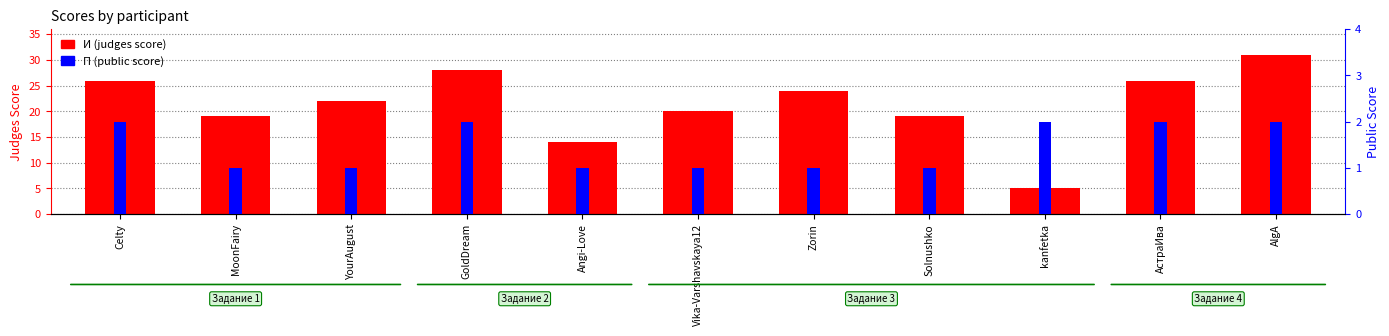

What is the sum of the И (judges score) values at Vika-Varshavskaya12 and АстраИва?

46